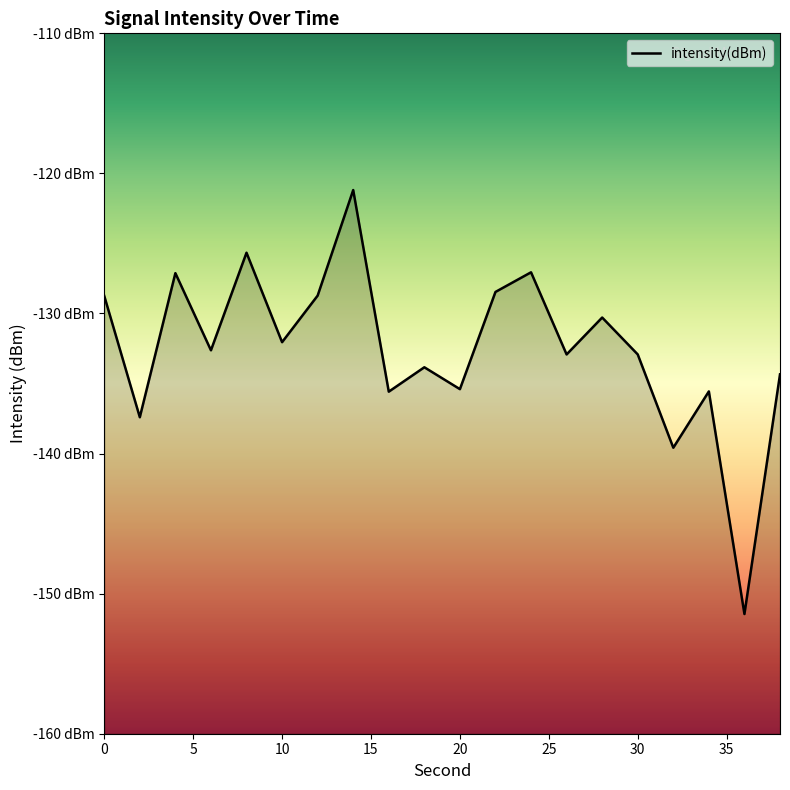

How many points are lower than both their immediate neighbors (excluding endpoints)?

8